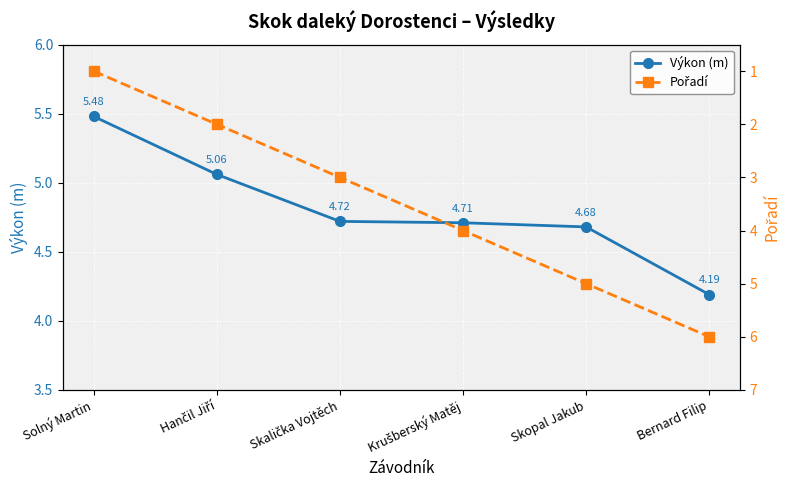

Reading left to right, what are all the values shown in this chart?

Výkon (m): Solný Martin=5.5	Hančil Jiří=5.1	Skalička Vojtěch=4.7	Krušberský Matěj=4.7	Skopal Jakub=4.7	Bernard Filip=4.2
Pořadí: Solný Martin=1.0	Hančil Jiří=2.0	Skalička Vojtěch=3.0	Krušberský Matěj=4.0	Skopal Jakub=5.0	Bernard Filip=6.0